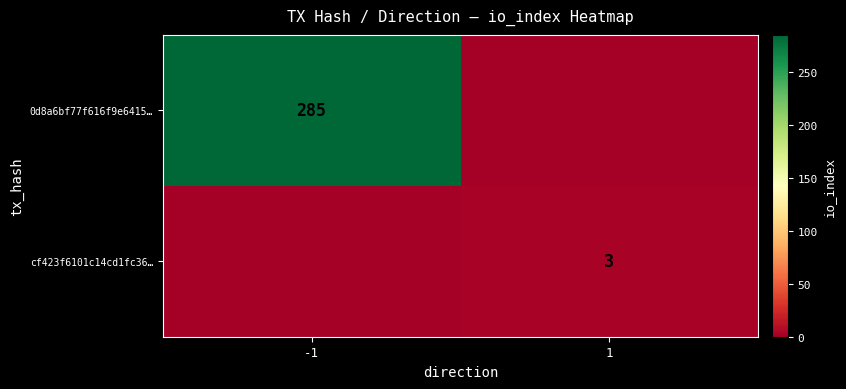

Is it true that cf423f6101c14cd1fc36… equals 4 at 1?

False